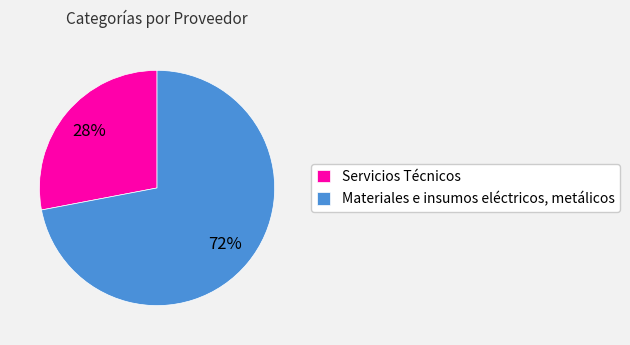

Which slice represents more than half of the pie?

Materiales e insumos eléctricos, metálicos